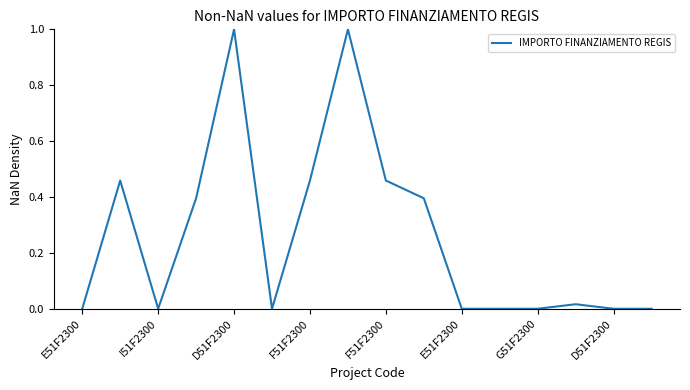

What is the greatest value displayed?

1.0